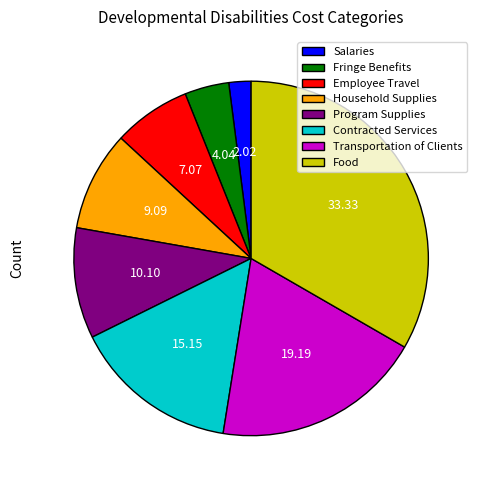

Which has a higher value, Household Supplies or Contracted Services?

Contracted Services